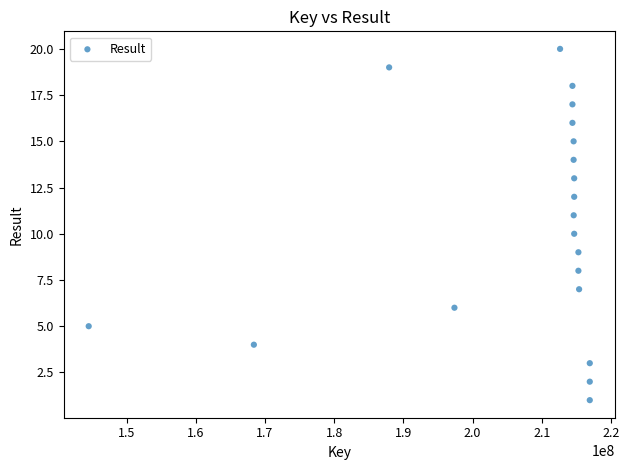

What is the range of X values (max minus min)?

72409871